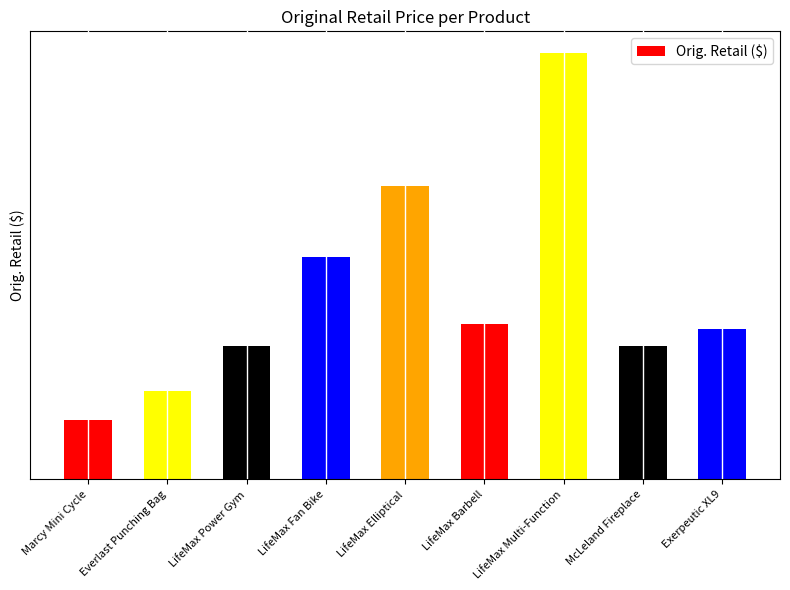

True or false: the data shows 150.0 at McLeland Fireplace.

True